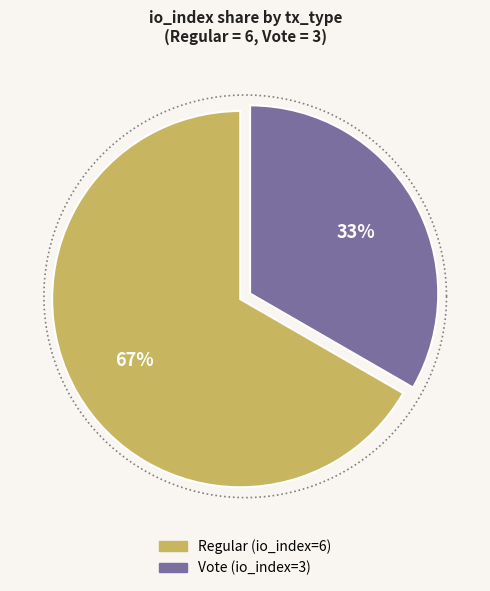

Approximately how many times larger is the value at Vote (io_index=3) compared to Regular (io_index=6)?

0.5